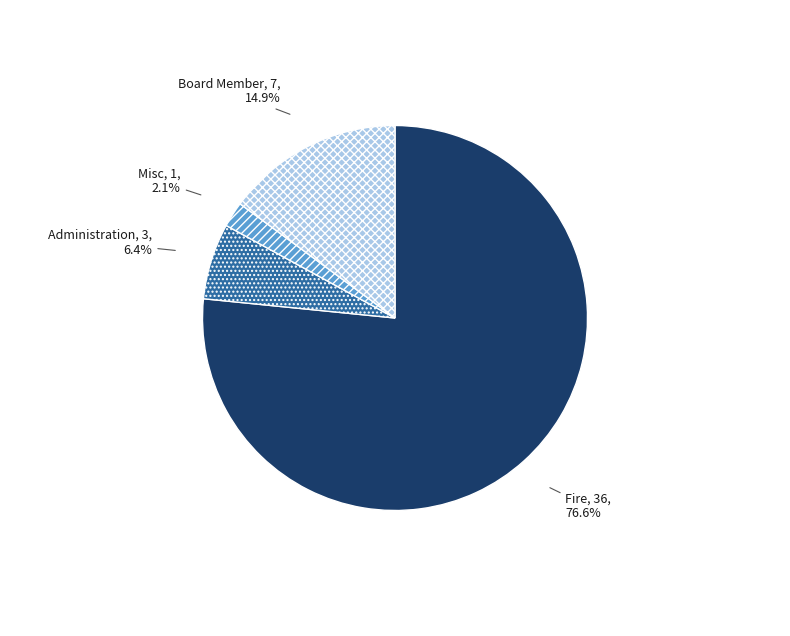

How many segments does this pie chart have?

4